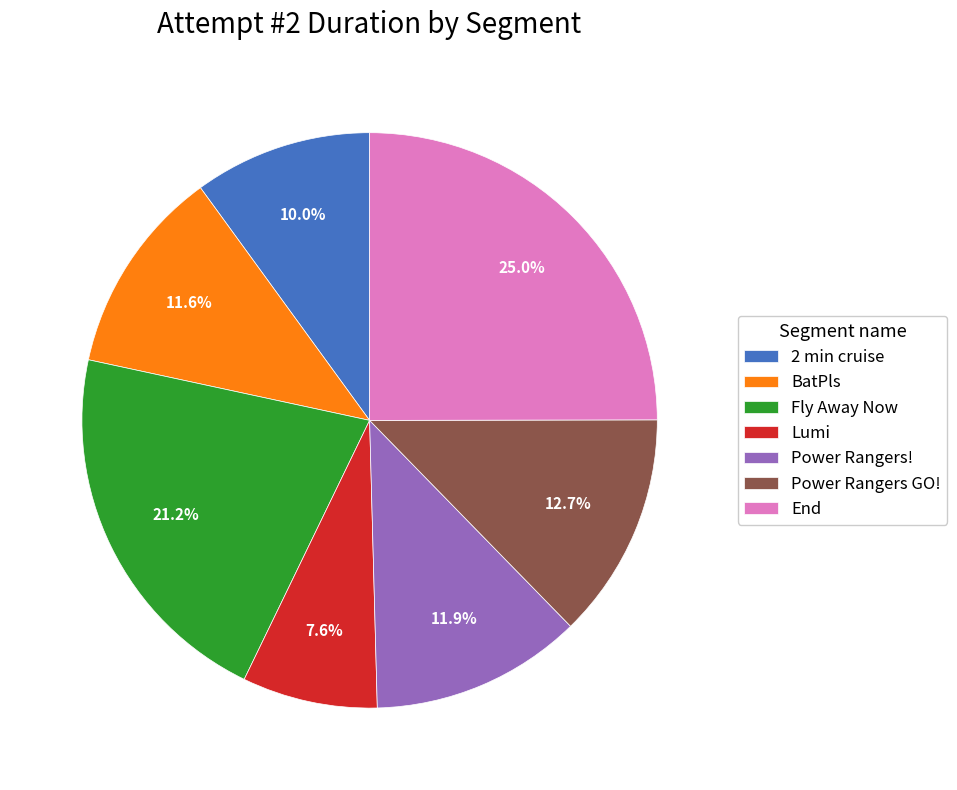

To the nearest percent, what percentage of the pie is BatPls?

12%